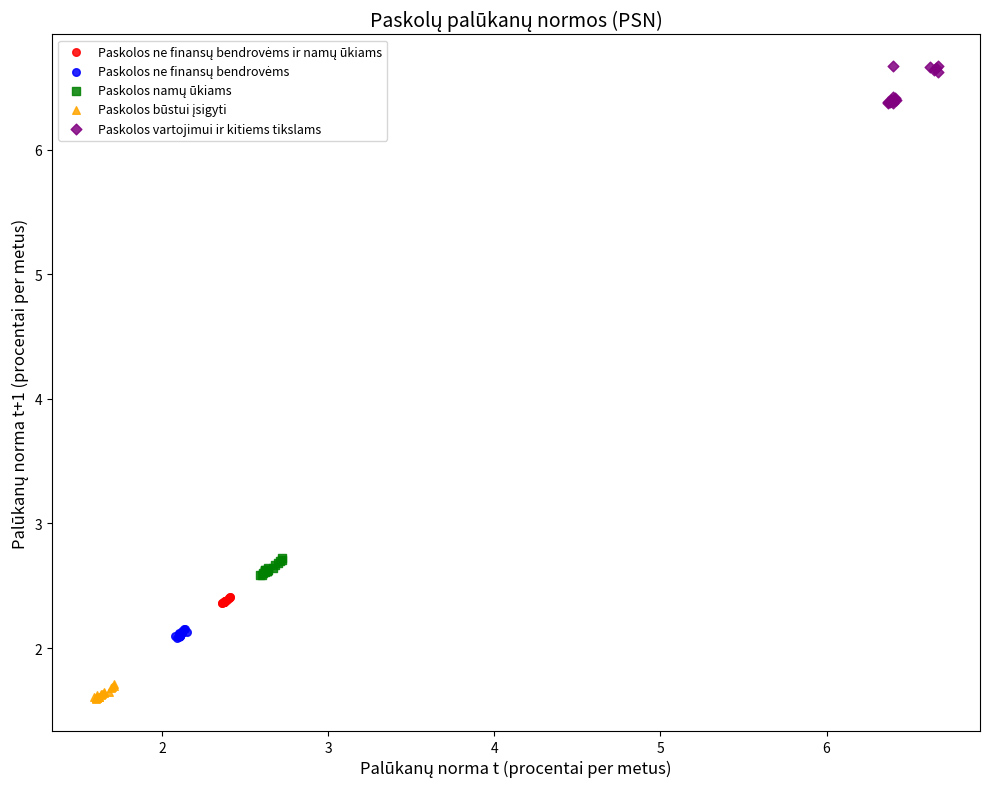

Which series contains the highest Y value?

Paskolos vartojimui ir kitiems tikslams